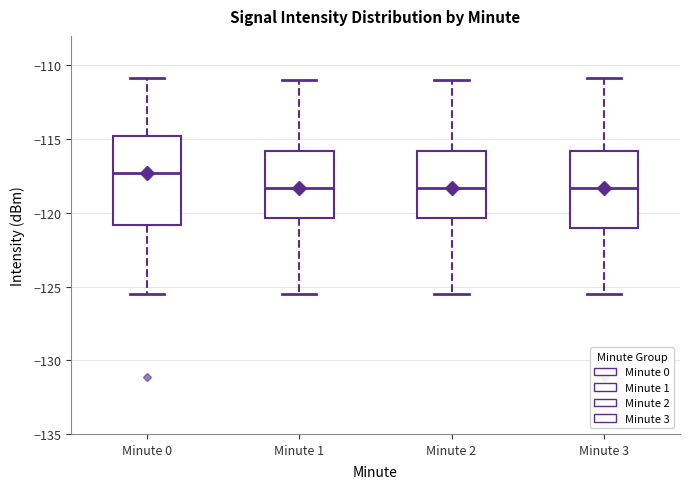

Reading left to right, transcribe this box plot: for each box, give where its median line is, the range the box spans, and where its two whiskers end, as read against the y-axis. The values are not printed on the chart, so give them approximately, as read against the axis.

Minute 0: median -117.5, box -121.0 to -115.0, whiskers -125.5 to -111.0
Minute 1: median -118.5, box -120.5 to -116.0, whiskers -125.5 to -111.0
Minute 2: median -118.5, box -120.5 to -116.0, whiskers -125.5 to -111.0
Minute 3: median -118.5, box -121.0 to -116.0, whiskers -125.5 to -111.0